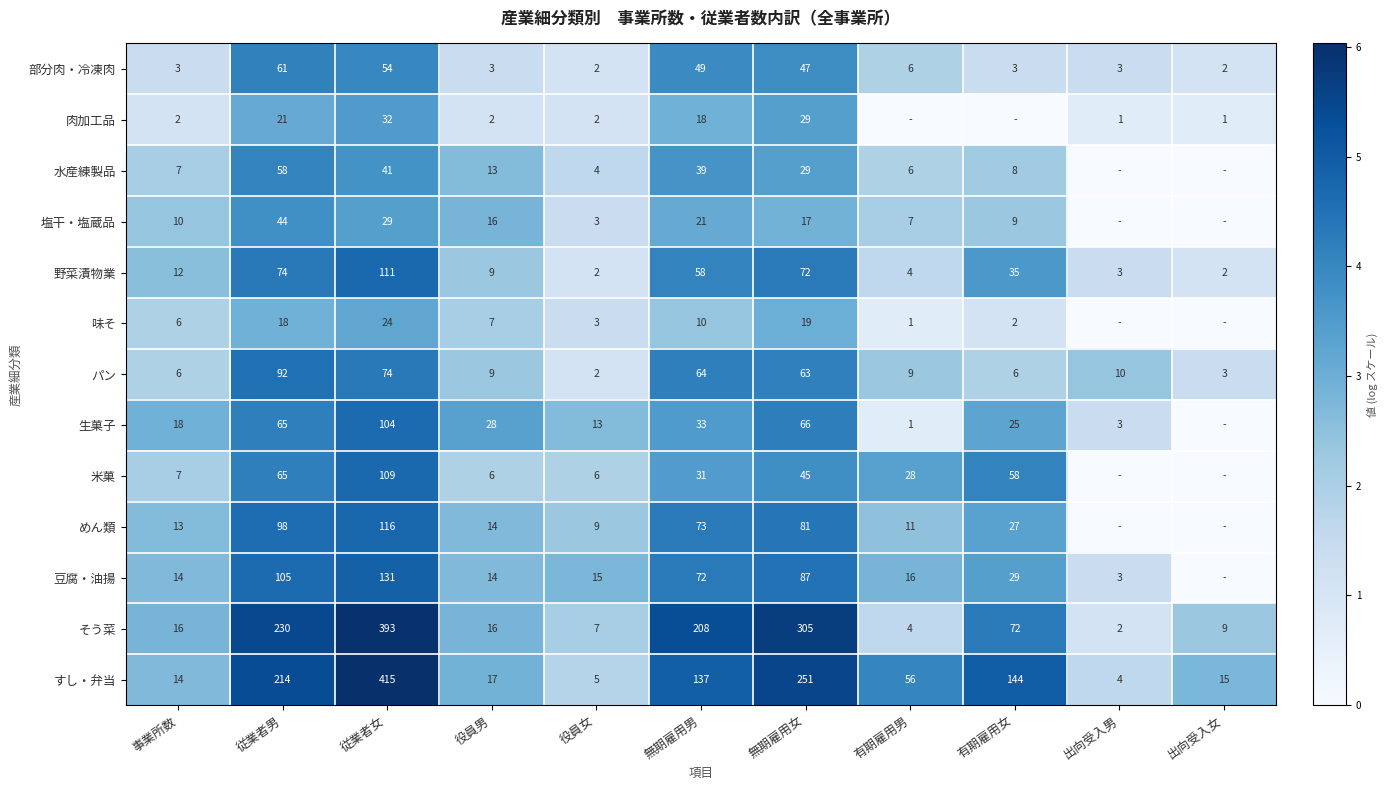

Which has a higher value, 有期雇用男 or 有期雇用女?

有期雇用男